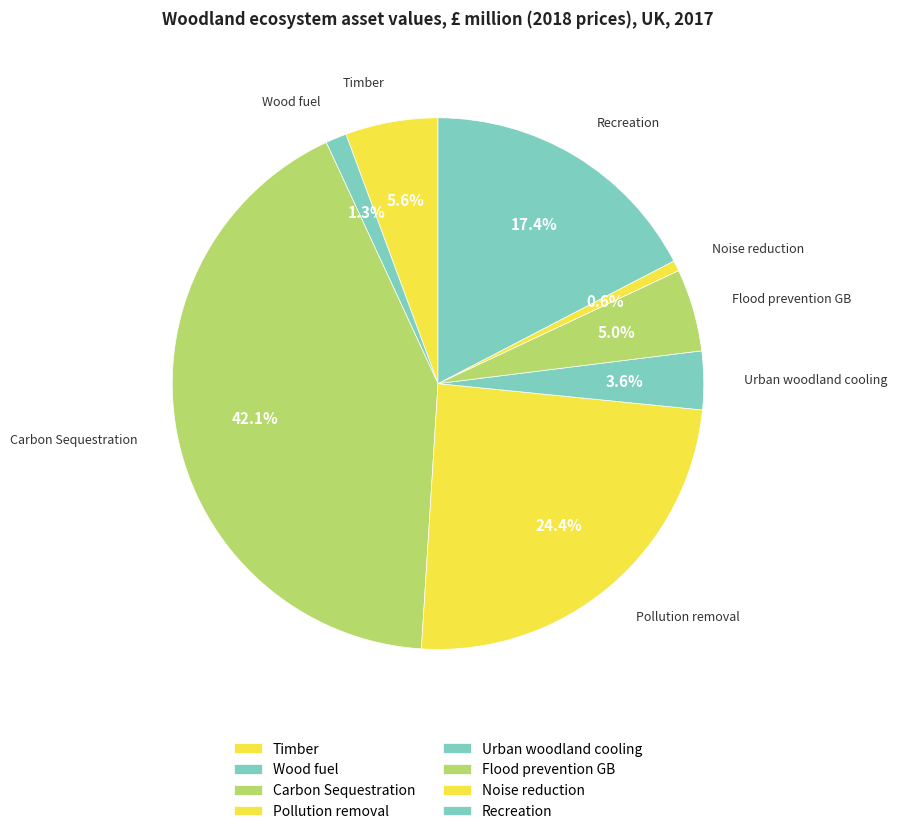

Count the number of slices in the pie.

8